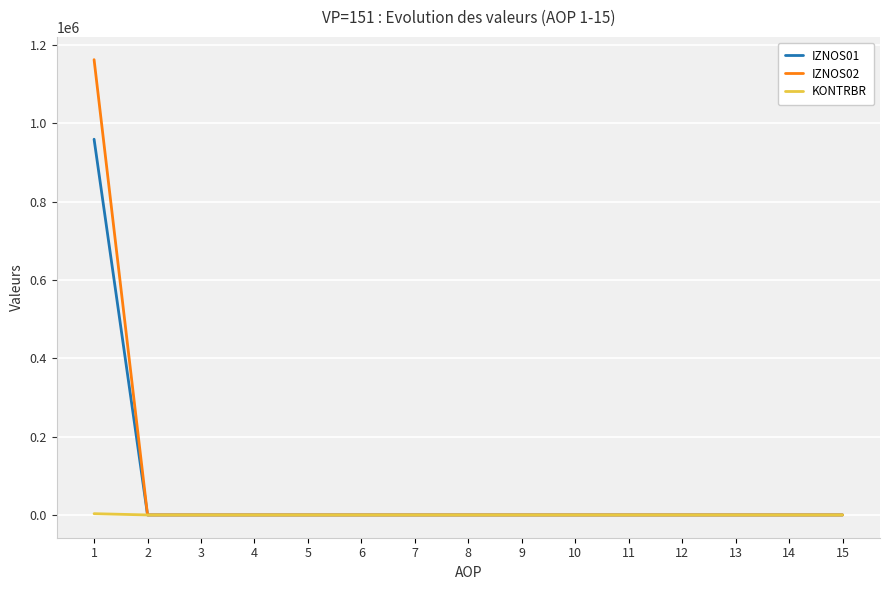

What is the difference between the maximum and second lowest values in the IZNOS02 series?

1162531.9